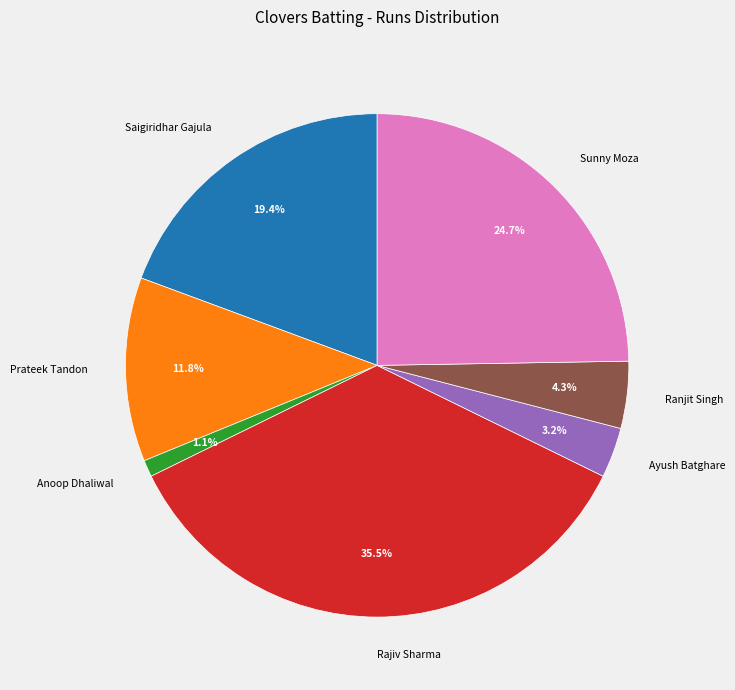

Which has a higher value, Rajiv Sharma or Anoop Dhaliwal?

Rajiv Sharma